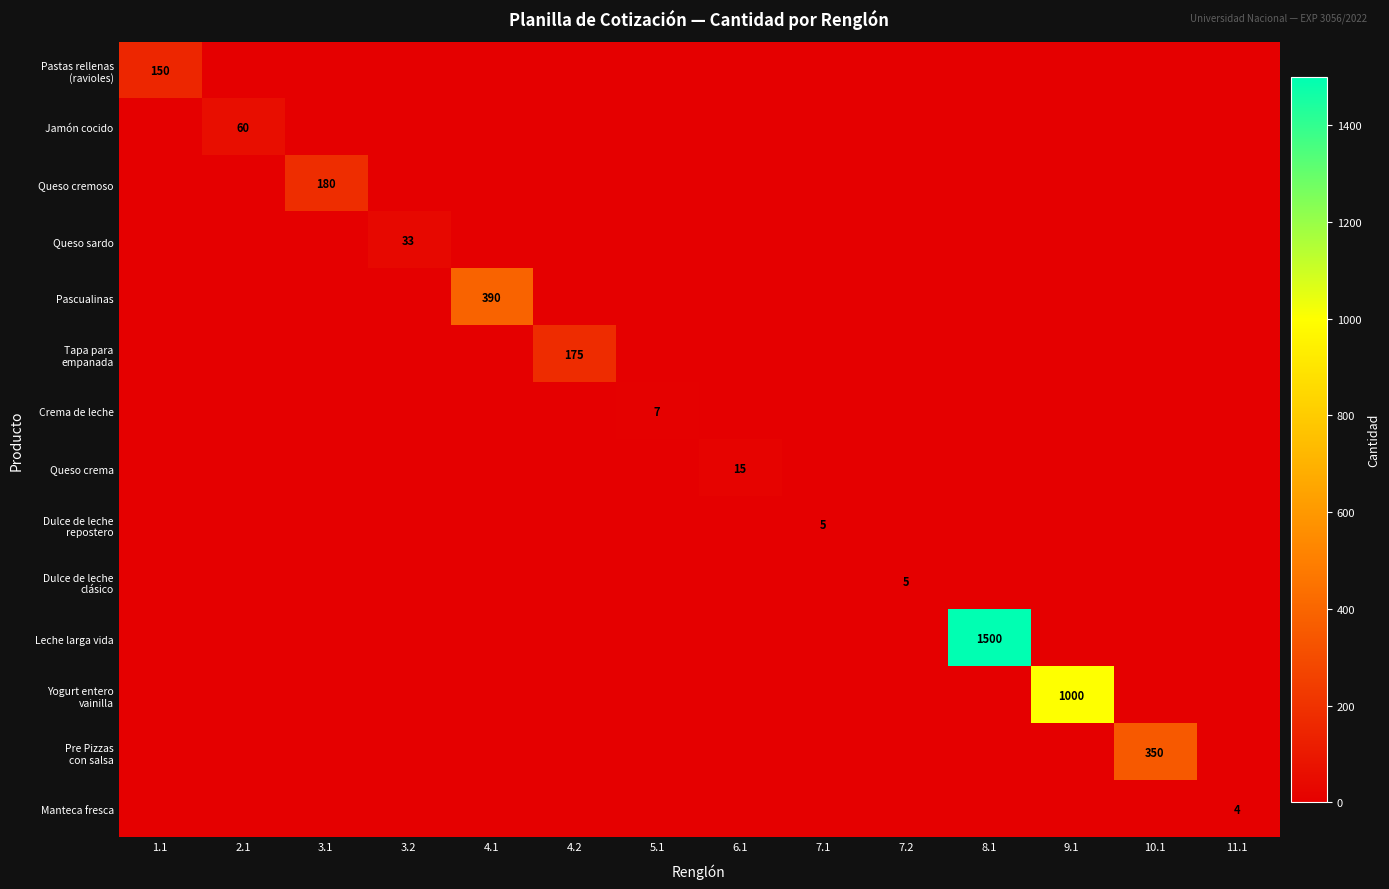

Is it true that Queso sardo equals 50 at 3.2?

False